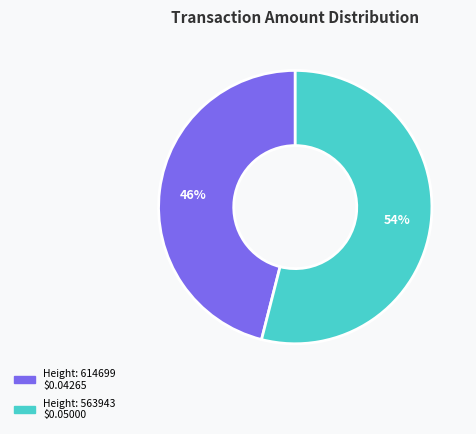

Is there any slice that represents more than half of the pie?

Yes